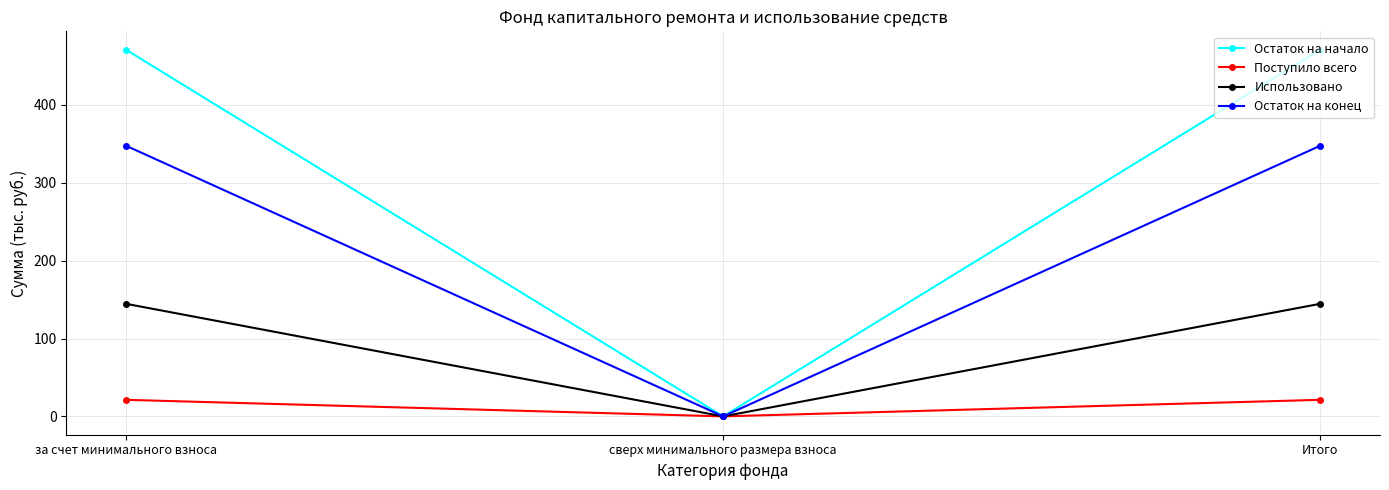

At how many categories does at least one series exceed 156?

2